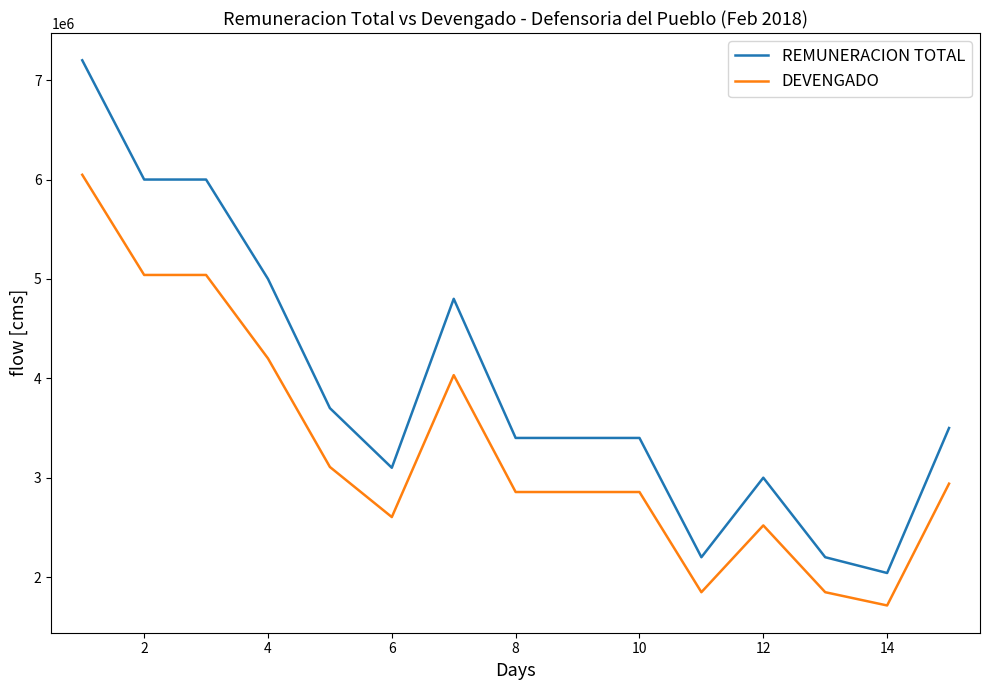

Which series has the largest range (max minus min)?

REMUNERACION TOTAL